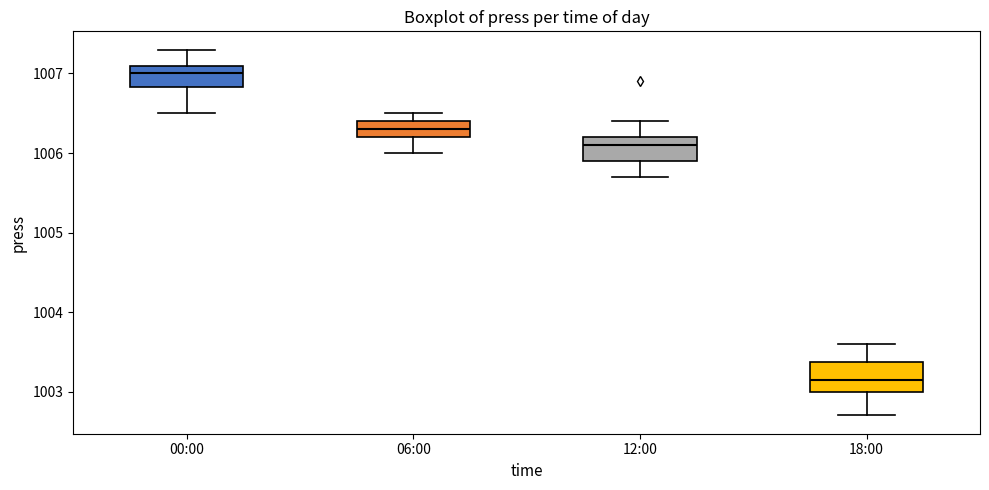

Reading left to right, transcribe this box plot: for each box, give where its median line is, the range the box spans, and where its two whiskers end, as read against the y-axis. The values are not printed on the chart, so give them approximately, as read against the axis.

00:00: median 1007.0, box 1006.8 to 1007.1, whiskers 1006.5 to 1007.3
06:00: median 1006.3, box 1006.2 to 1006.4, whiskers 1006.0 to 1006.5
12:00: median 1006.1, box 1005.9 to 1006.2, whiskers 1005.7 to 1006.4
18:00: median 1003.2, box 1003.0 to 1003.4, whiskers 1002.7 to 1003.6